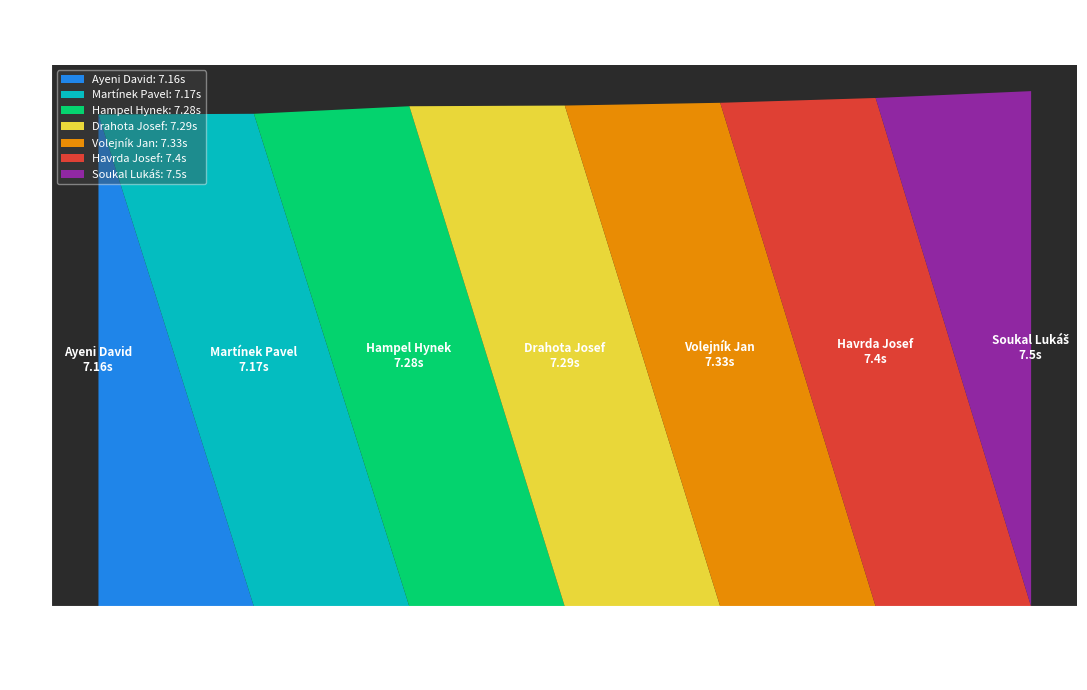

Between Hampel Hynek and Ayeni David, which is larger?

Hampel Hynek